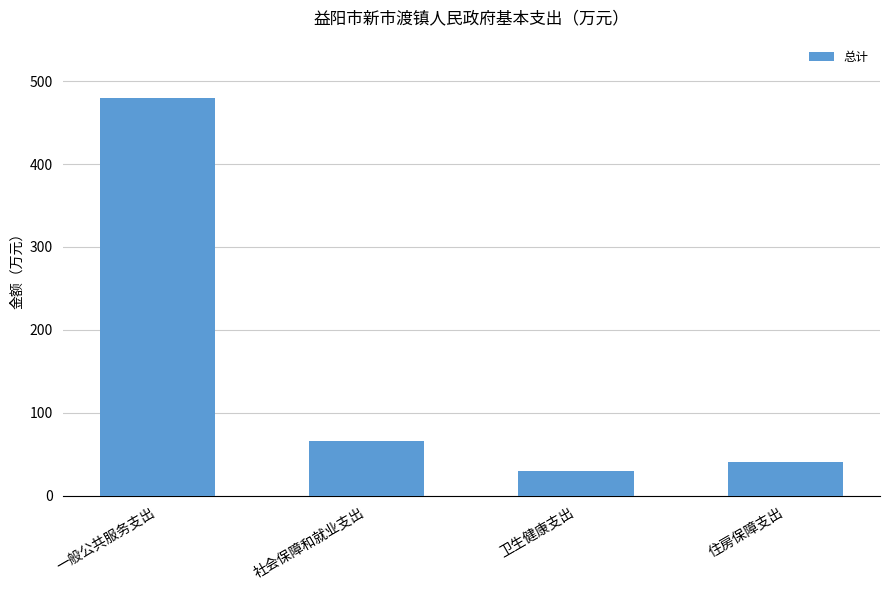

Which has a higher value, 住房保障支出 or 社会保障和就业支出?

社会保障和就业支出